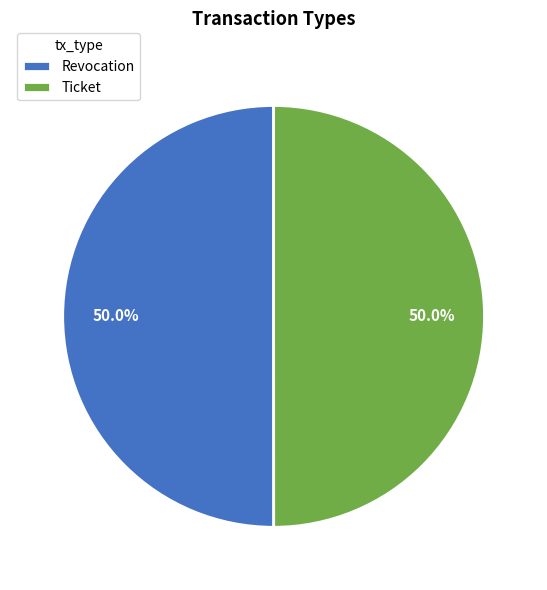

How many segments does this pie chart have?

2